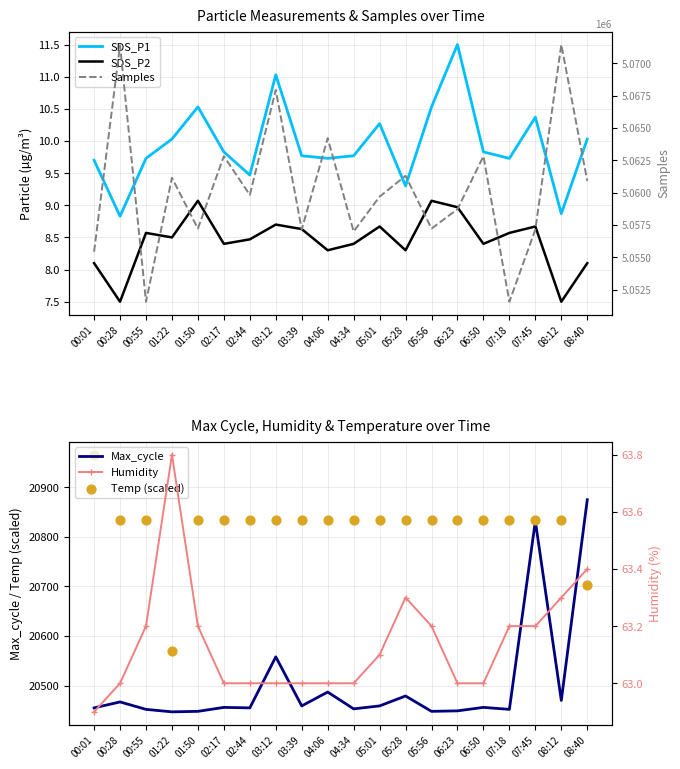

At which category is the sum across all series the highest?

08:12